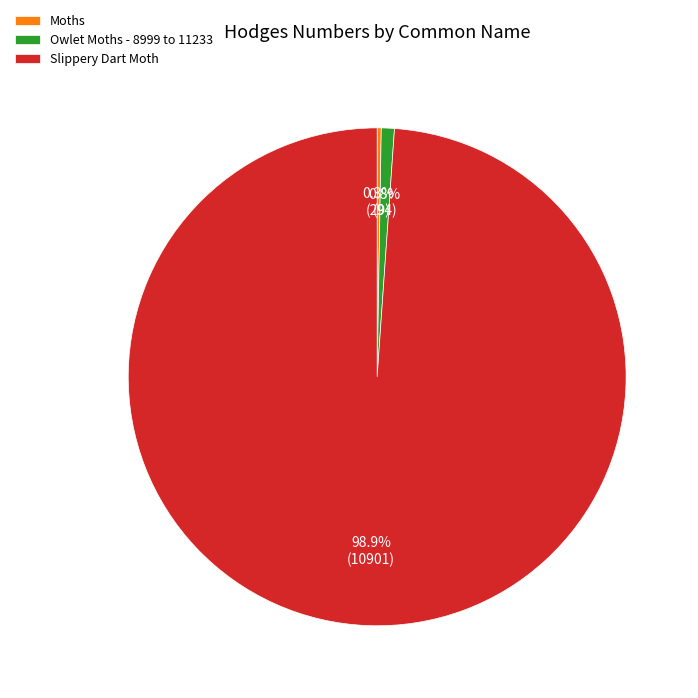

How much of the chart is everything except Slippery Dart Moth?

1.1%